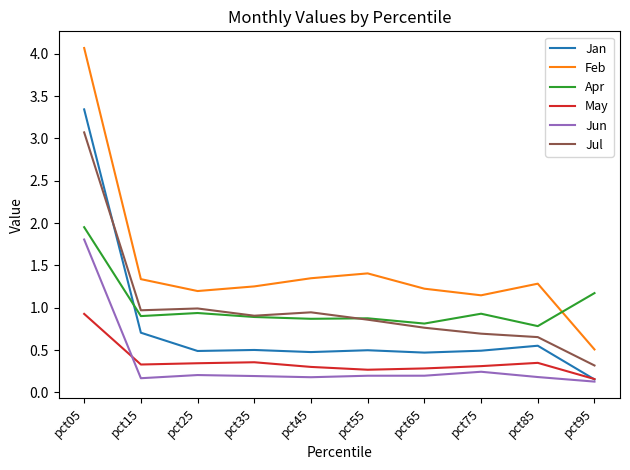

What are all the series names shown in the legend?

Jan, Feb, Apr, May, Jun, Jul